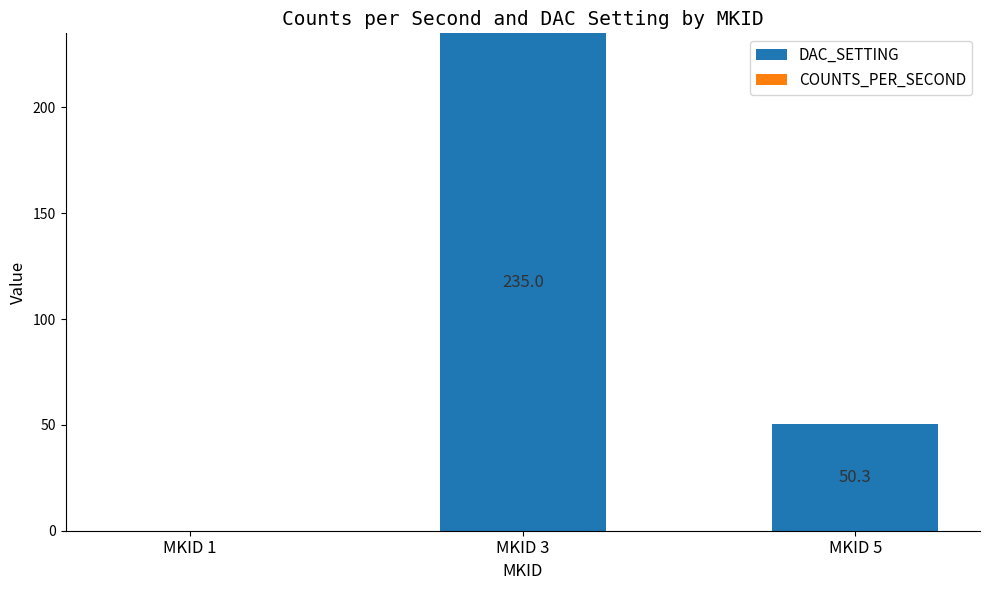

Where does the data first go above 50?

MKID 3